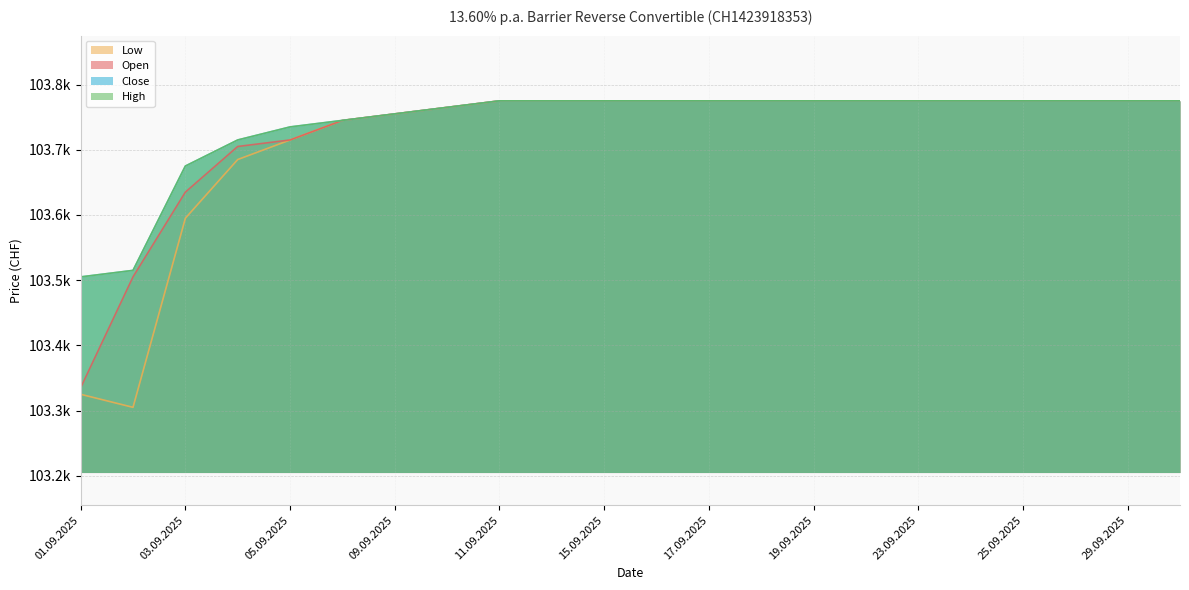

Reading left to right, what are all the values shown in this chart?

Open: 01.09.2025=103335	02.09.2025=103505	03.09.2025=103635	04.09.2025=103705	05.09.2025=103715	08.09.2025=103745	09.09.2025=103755	10.09.2025=103765	11.09.2025=103775	12.09.2025=103775	15.09.2025=103775	16.09.2025=103775	17.09.2025=103775	18.09.2025=103775	19.09.2025=103775	22.09.2025=103775	23.09.2025=103775	24.09.2025=103775	25.09.2025=103775	26.09.2025=103775	29.09.2025=103775	30.09.2025=103775
High: 01.09.2025=103505	02.09.2025=103515	03.09.2025=103675	04.09.2025=103715	05.09.2025=103735	08.09.2025=103745	09.09.2025=103755	10.09.2025=103765	11.09.2025=103775	12.09.2025=103775	15.09.2025=103775	16.09.2025=103775	17.09.2025=103775	18.09.2025=103775	19.09.2025=103775	22.09.2025=103775	23.09.2025=103775	24.09.2025=103775	25.09.2025=103775	26.09.2025=103775	29.09.2025=103775	30.09.2025=103775
Low: 01.09.2025=103325	02.09.2025=103305	03.09.2025=103595	04.09.2025=103685	05.09.2025=103715	08.09.2025=103745	09.09.2025=103755	10.09.2025=103765	11.09.2025=103775	12.09.2025=103775	15.09.2025=103775	16.09.2025=103775	17.09.2025=103775	18.09.2025=103775	19.09.2025=103775	22.09.2025=103775	23.09.2025=103775	24.09.2025=103775	25.09.2025=103775	26.09.2025=103775	29.09.2025=103775	30.09.2025=103775
Close: 01.09.2025=103505	02.09.2025=103515	03.09.2025=103675	04.09.2025=103715	05.09.2025=103735	08.09.2025=103745	09.09.2025=103755	10.09.2025=103765	11.09.2025=103775	12.09.2025=103775	15.09.2025=103775	16.09.2025=103775	17.09.2025=103775	18.09.2025=103775	19.09.2025=103775	22.09.2025=103775	23.09.2025=103775	24.09.2025=103775	25.09.2025=103775	26.09.2025=103775	29.09.2025=103775	30.09.2025=103775